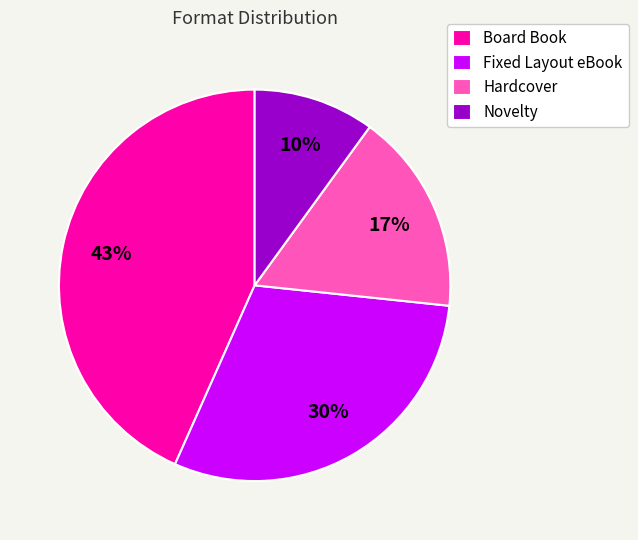

Which slice is the largest?

Board Book